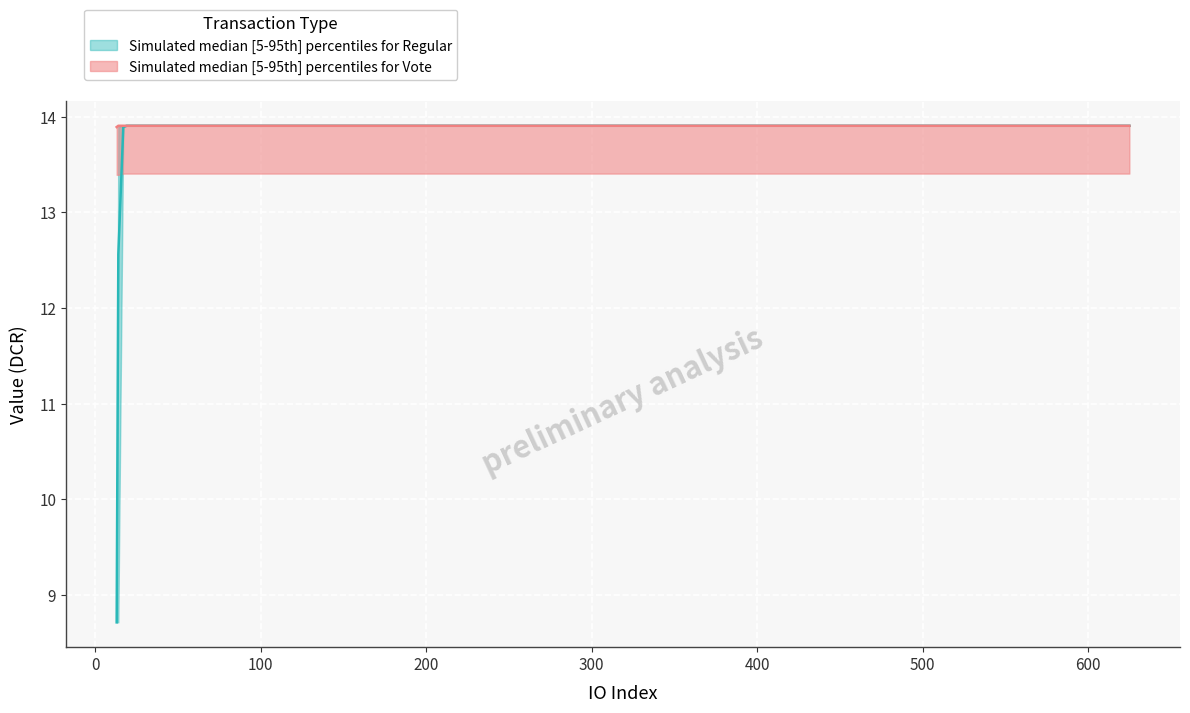

What is the lowest value of the Regular_median series?

8.7